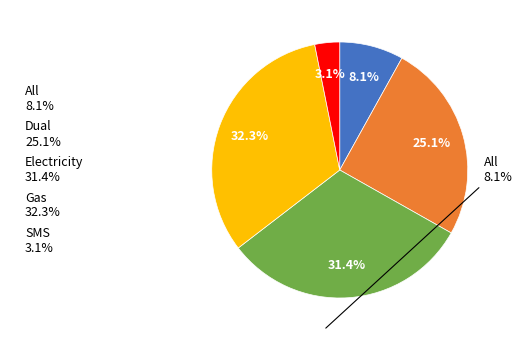

Is it true that Gas is 32% of the pie?

True